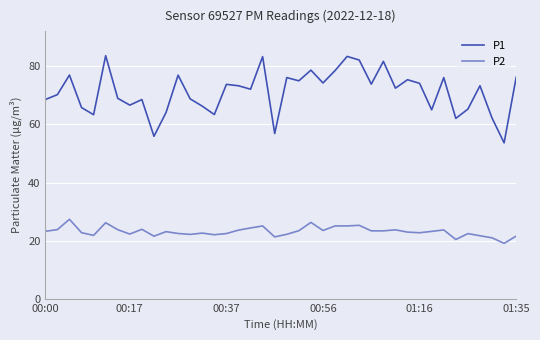

What is the minimum value shown in the chart?

19.1